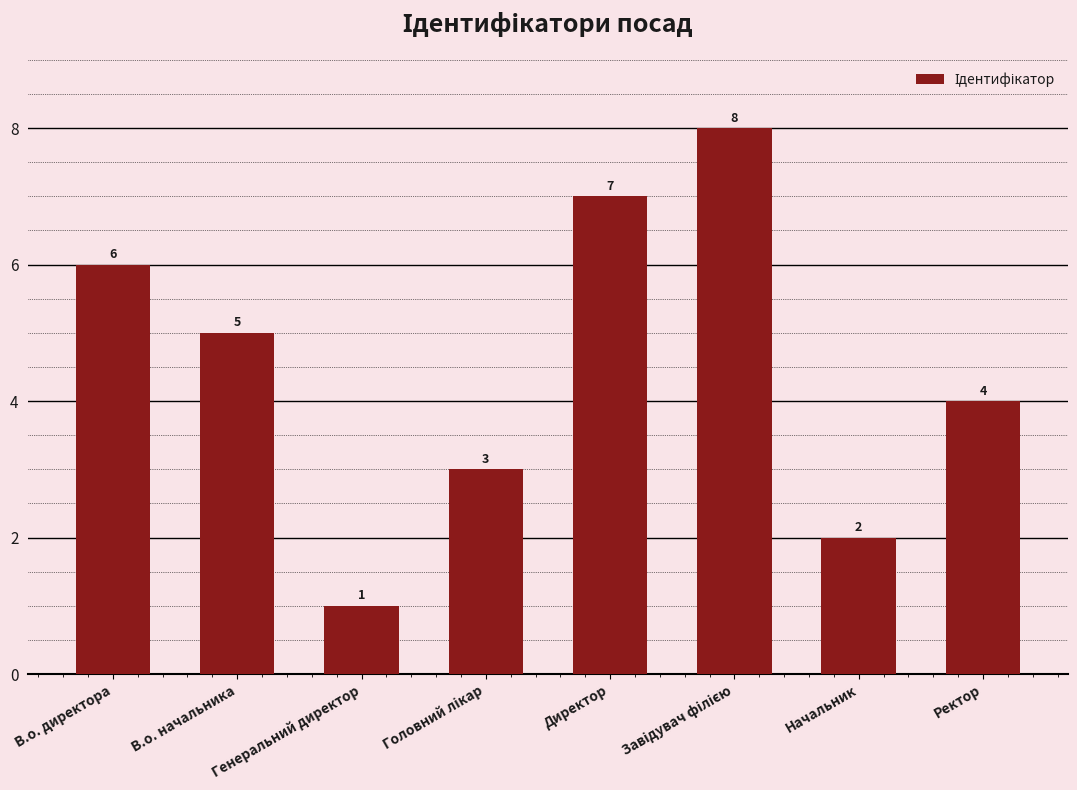

What is the sum of the values at Генеральний директор and В.о. начальника?

6